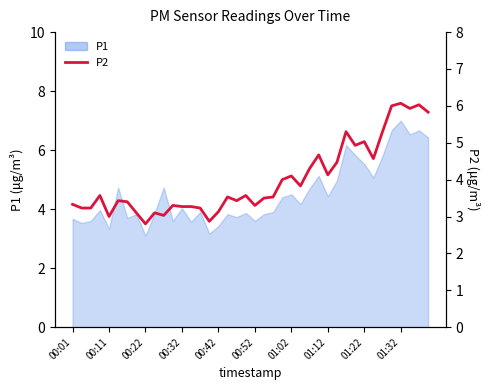

What is the change in value from 36 to 39?

-0.2